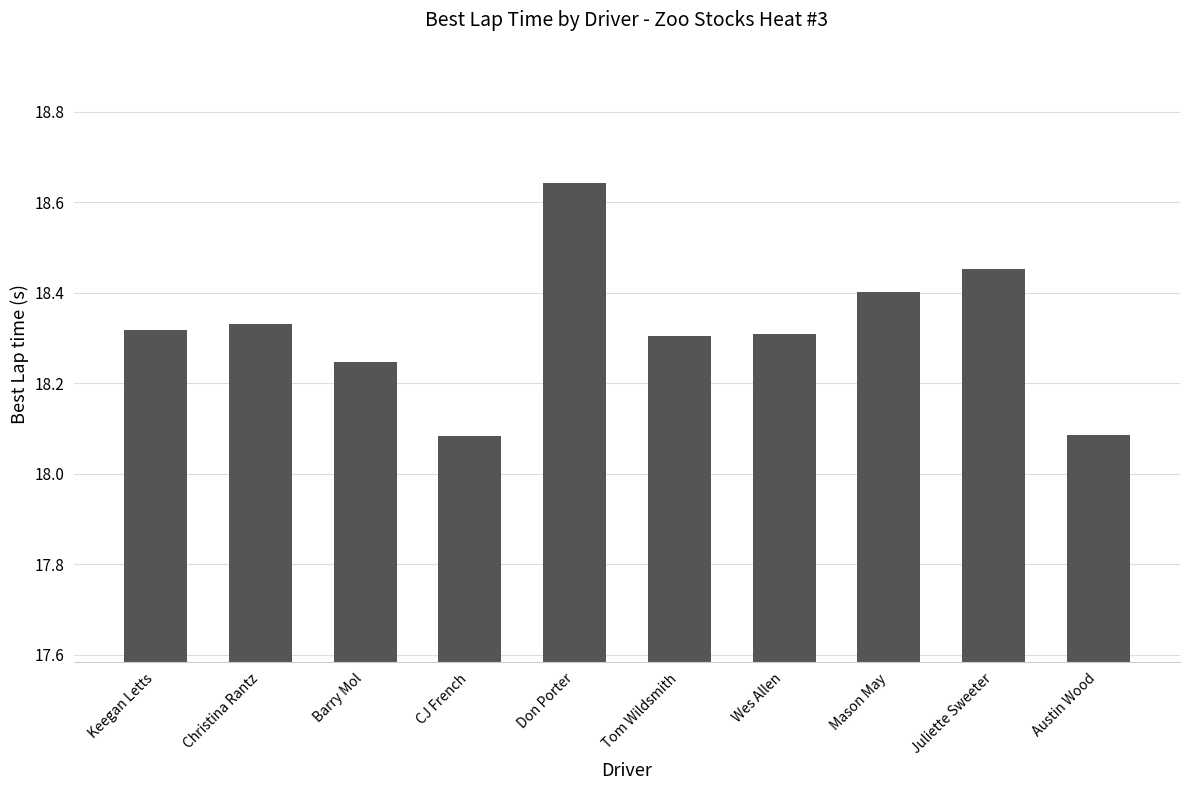

What is the change in value from CJ French to Wes Allen?

+0.2